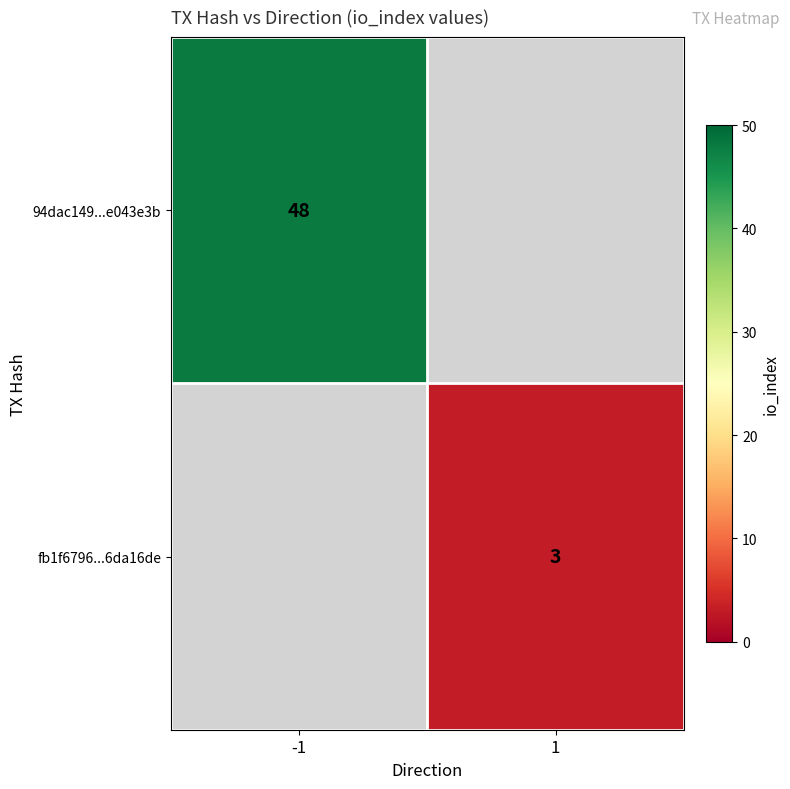

The fb1f6796...6da16de series shows 3 at 1. True or false?

True